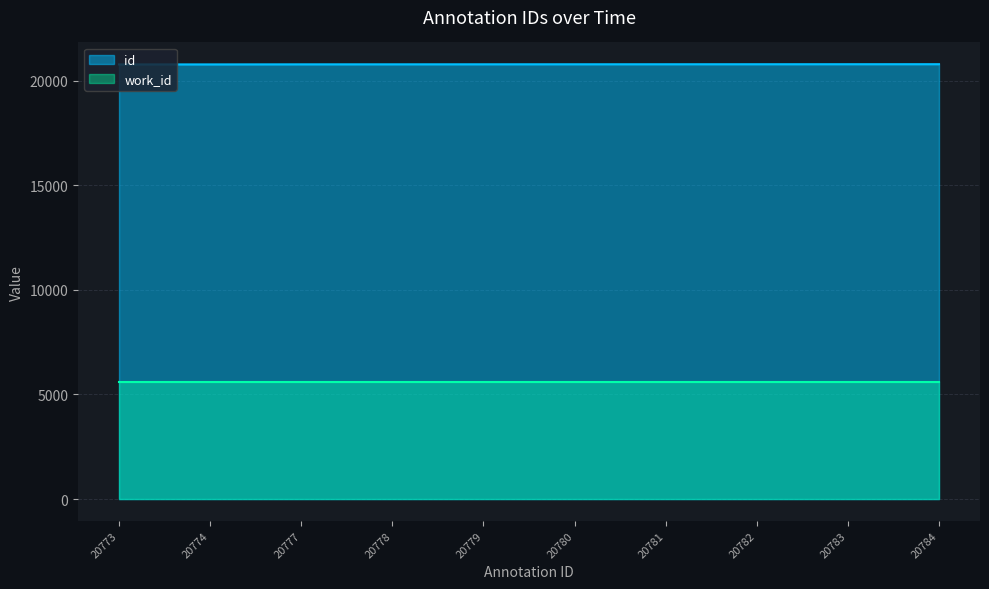

True or false: work_id and id intersect in this chart.

False